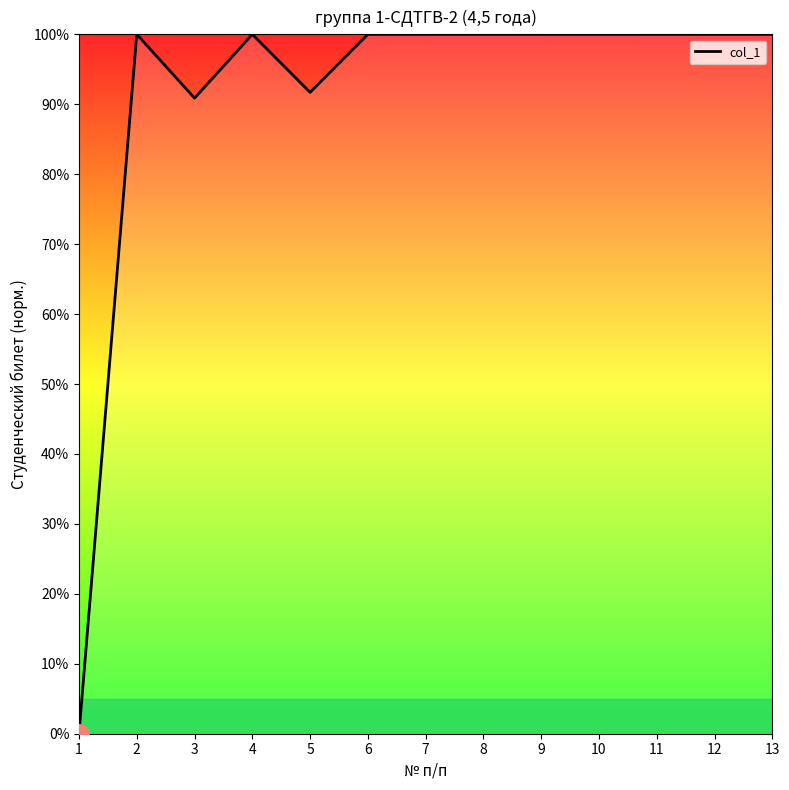

Where is the data nearest to the value 50?

3